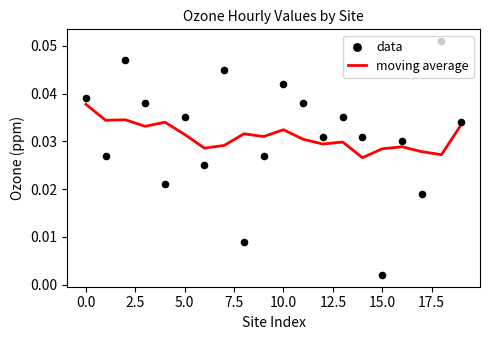

What are all the series names shown in the legend?

moving average, data